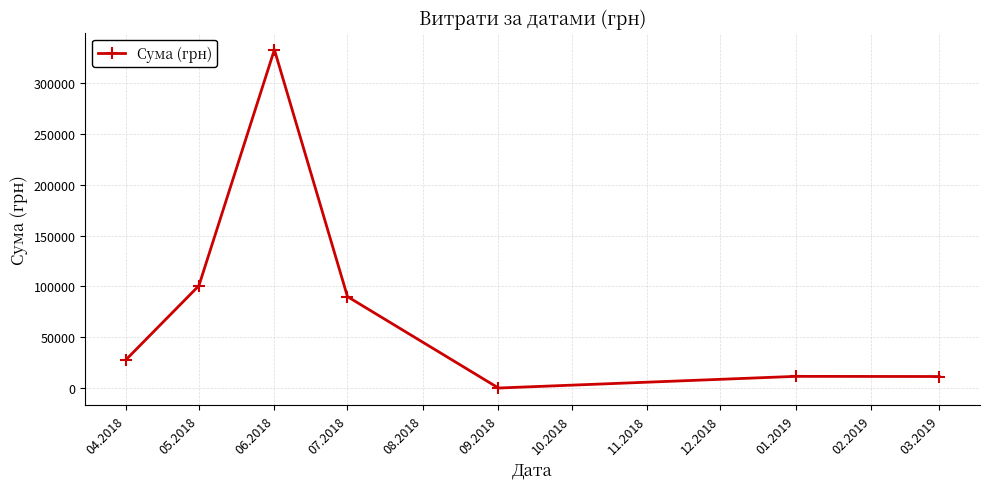

What is the change in value from 07.2018 to 09.2018?

-89804.0